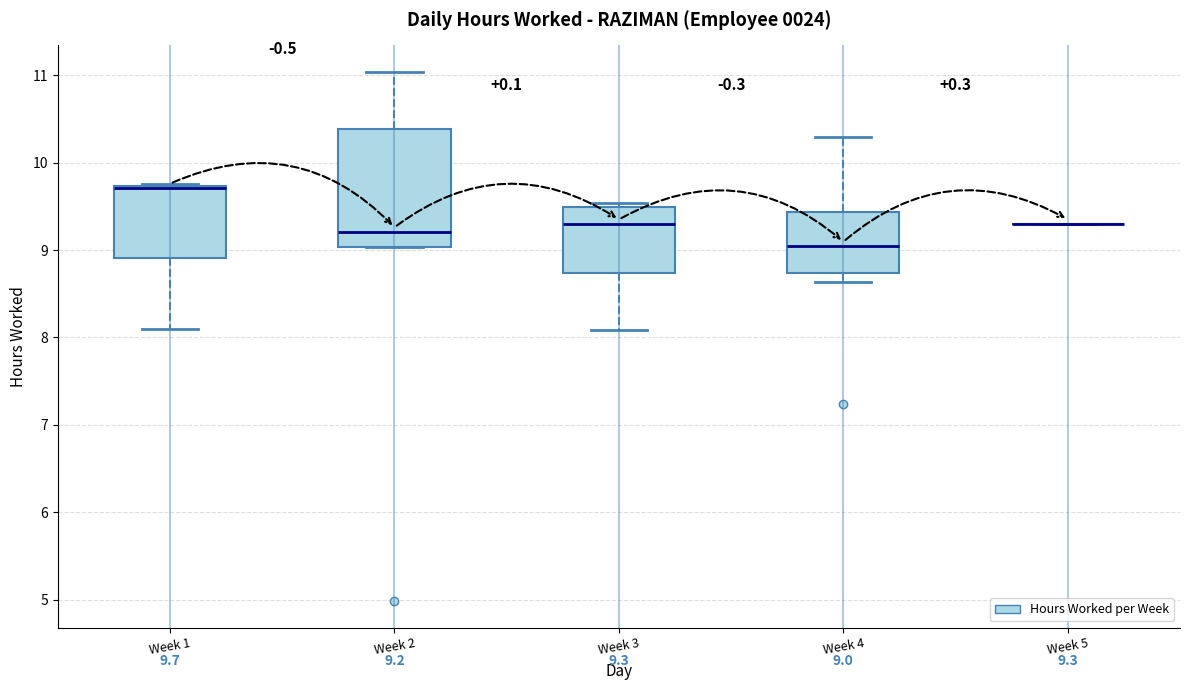

Which box is the tallest, from its lower edge to its upper edge?

Week 2